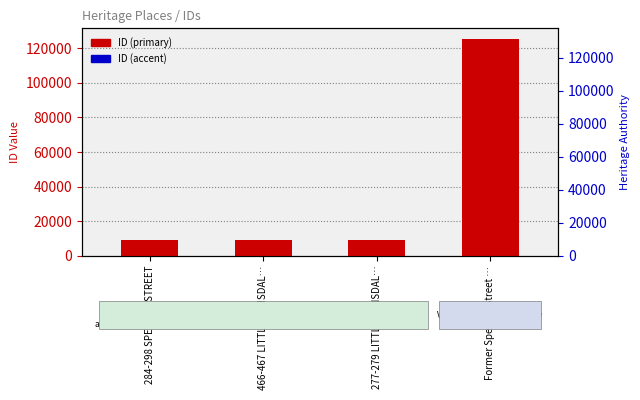

The ID (accent) series shows 8.9 at 284-298 SPENCER STREET. True or false?

True